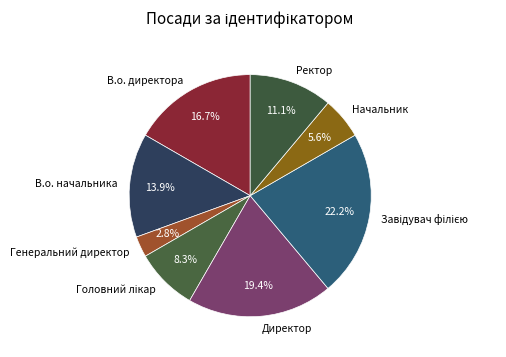

How many slices are in this pie chart?

8